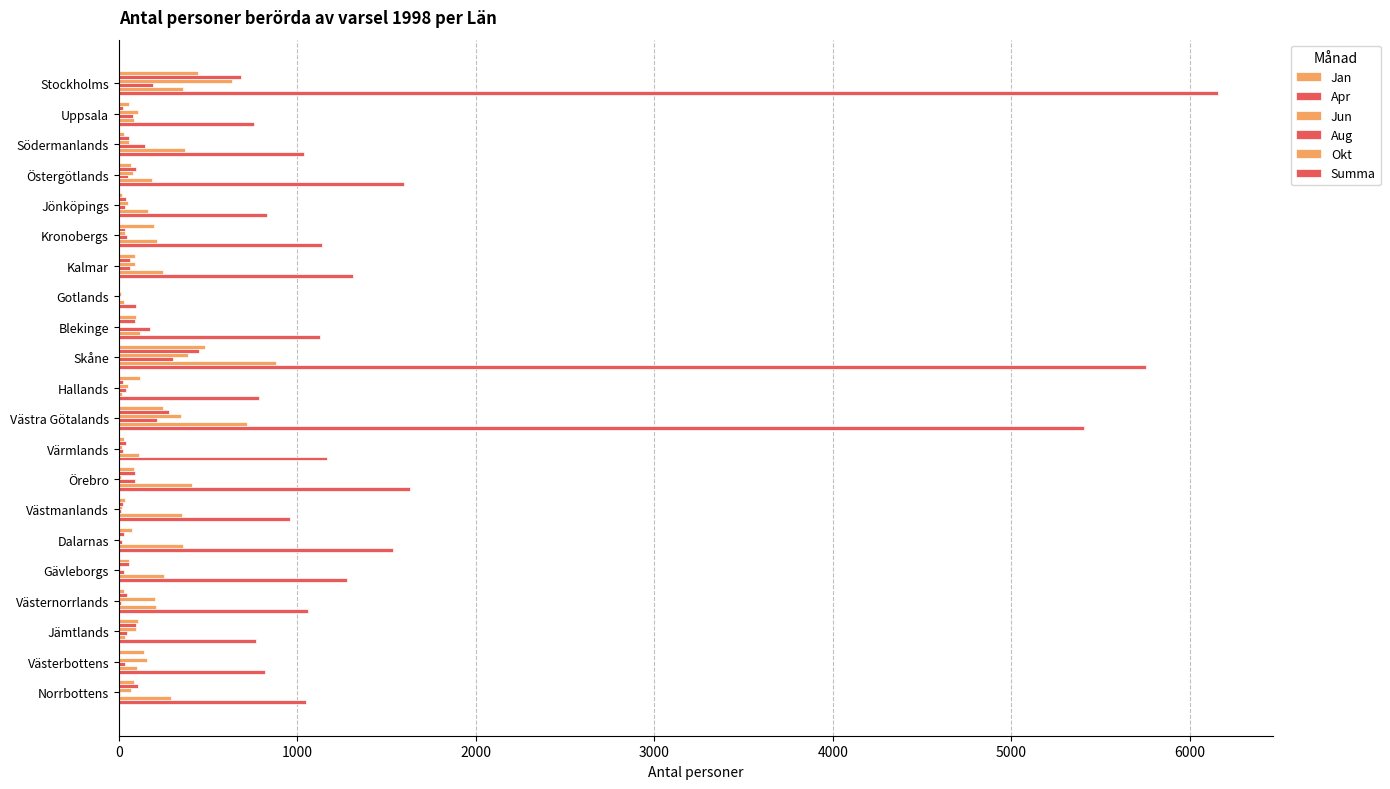

Count the number of data series in this chart.

6